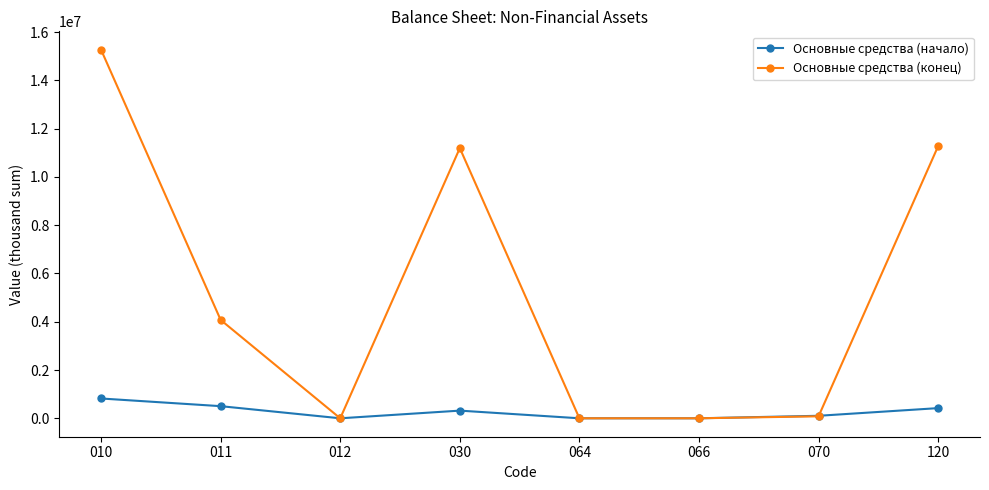

Where is the first local minimum for Основные средства (конец)?

012